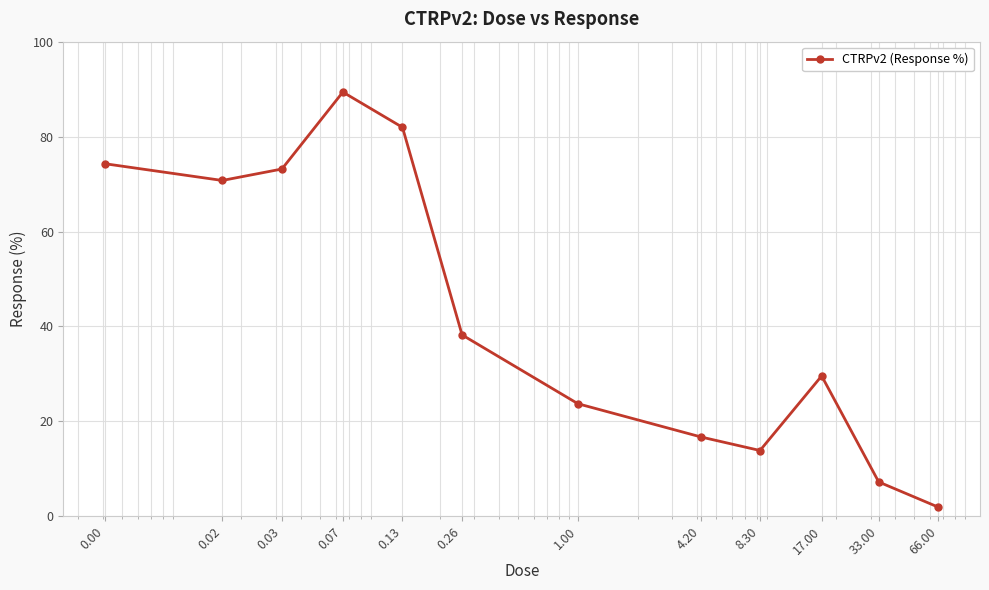

How many distinct data groups are displayed?

1